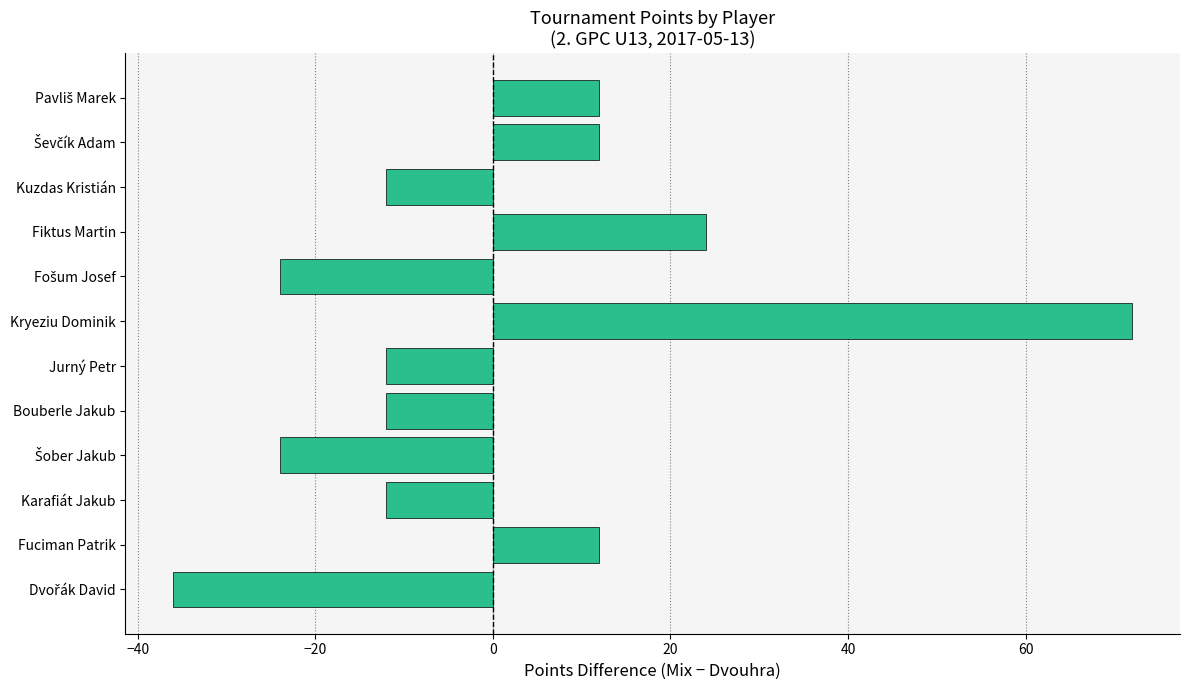

Reading bottom to top, extract all data points from this chart.

-36	12	-12	-24	-12	-12	72	-24	24	-12	12	12